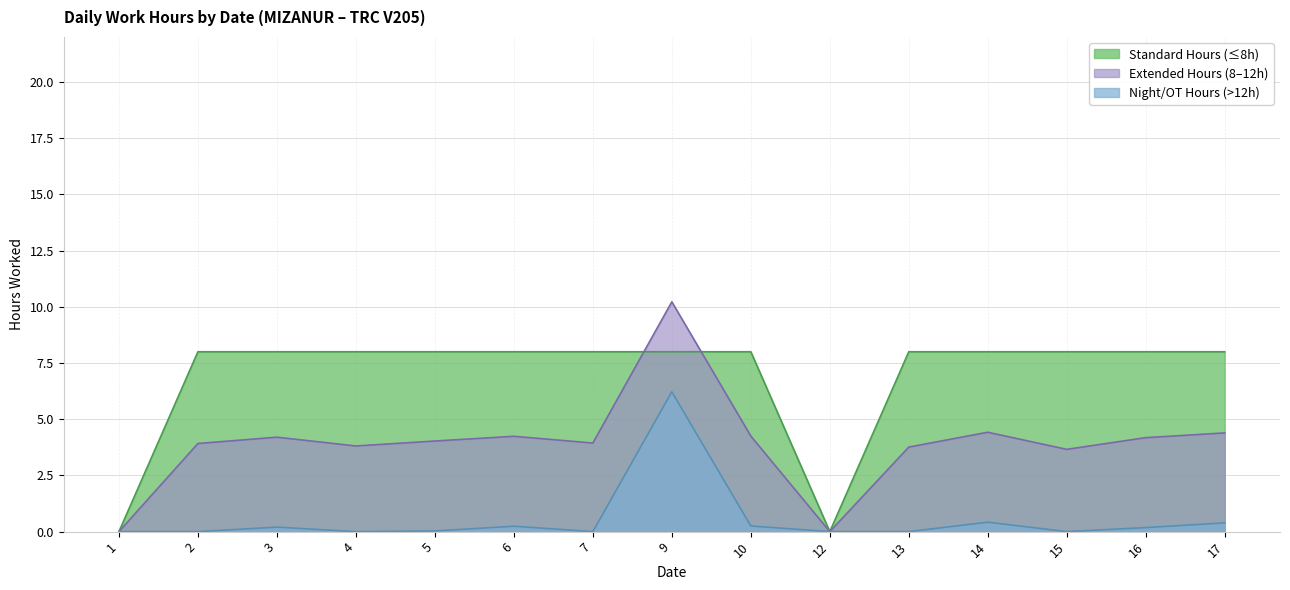

What is the total value across all series at 4?

11.8